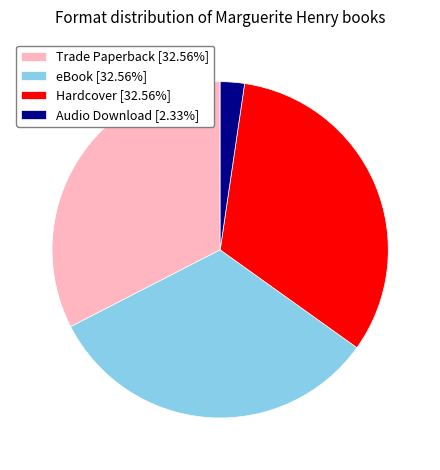

Approximately how many times larger is the value at Hardcover [32.56%] compared to eBook [32.56%]?

1.0